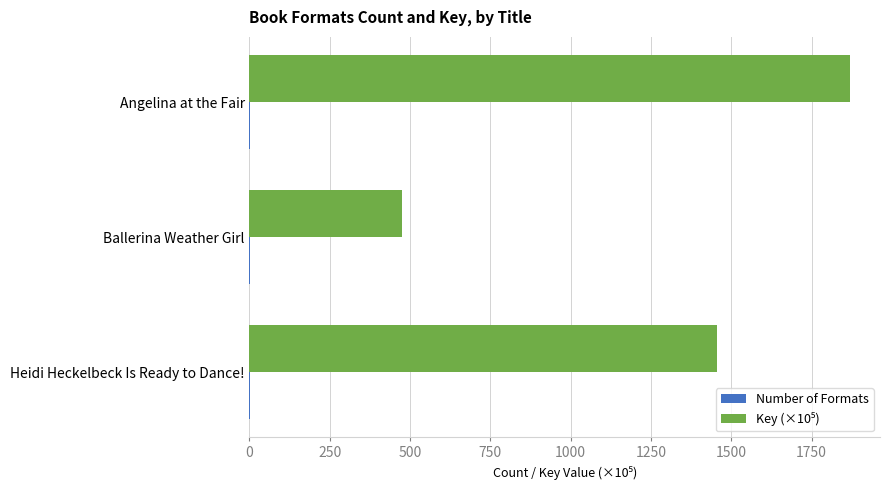

What is the maximum value shown in the chart?

1869.2